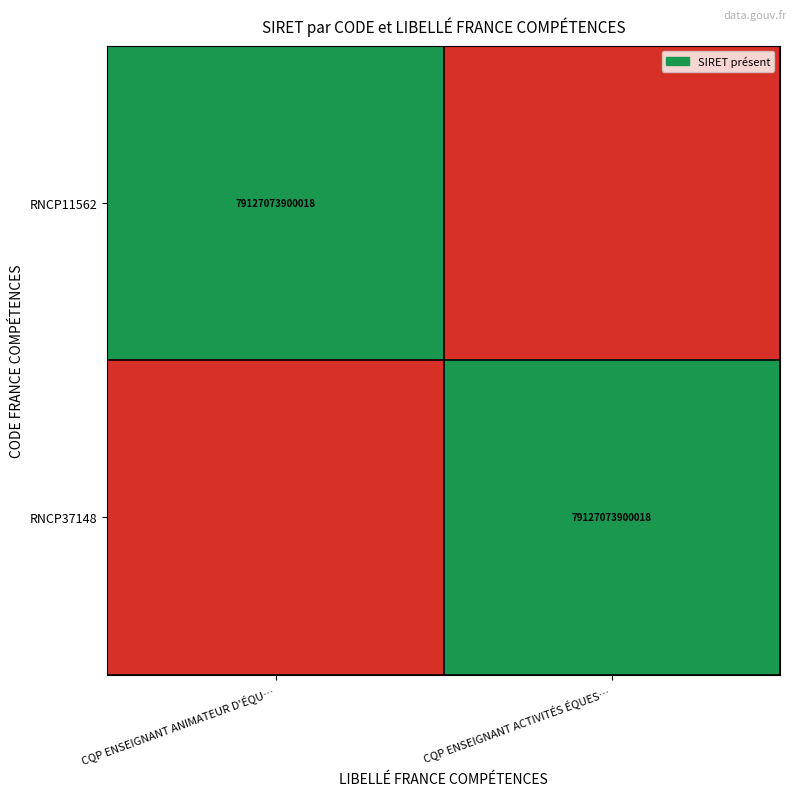

At which category does the chart reach its minimum across all series?

CQP ENSEIGNANT ACTIVITÉS ÉQUES…